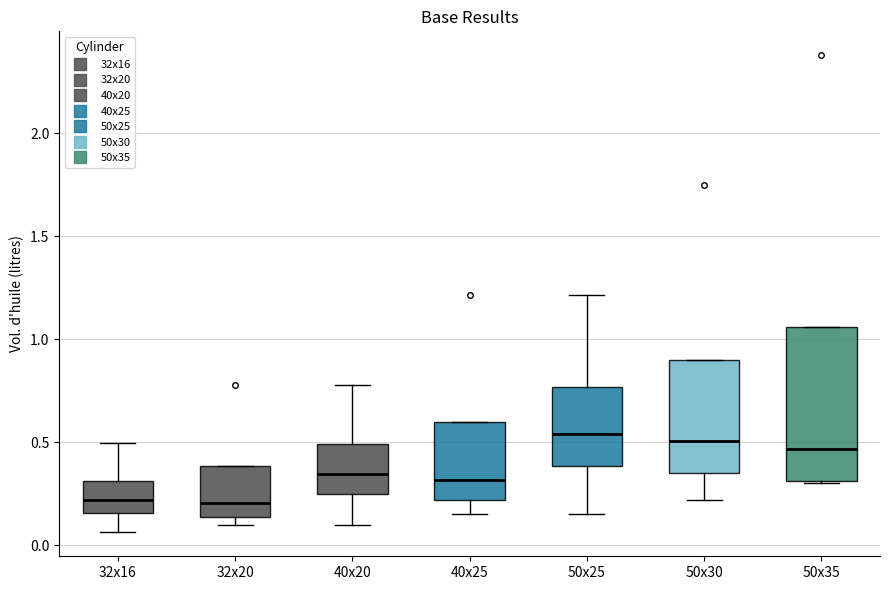

Reading left to right, read every box against the y-axis: the position of its median line, the range the box covers, and the ends of its whiskers. The values are not printed on the chart, so give them approximately, as read against the axis.

32x16: median 0.20, box 0.15 to 0.30, whiskers 0.05 to 0.50
32x20: median 0.20, box 0.15 to 0.40, whiskers 0.10 to 0.40
40x20: median 0.35, box 0.25 to 0.50, whiskers 0.10 to 0.80
40x25: median 0.30, box 0.20 to 0.60, whiskers 0.15 to 0.60
50x25: median 0.55, box 0.40 to 0.75, whiskers 0.15 to 1.20
50x30: median 0.50, box 0.35 to 0.90, whiskers 0.20 to 0.90
50x35: median 0.45, box 0.30 to 1.05, whiskers 0.30 to 1.05